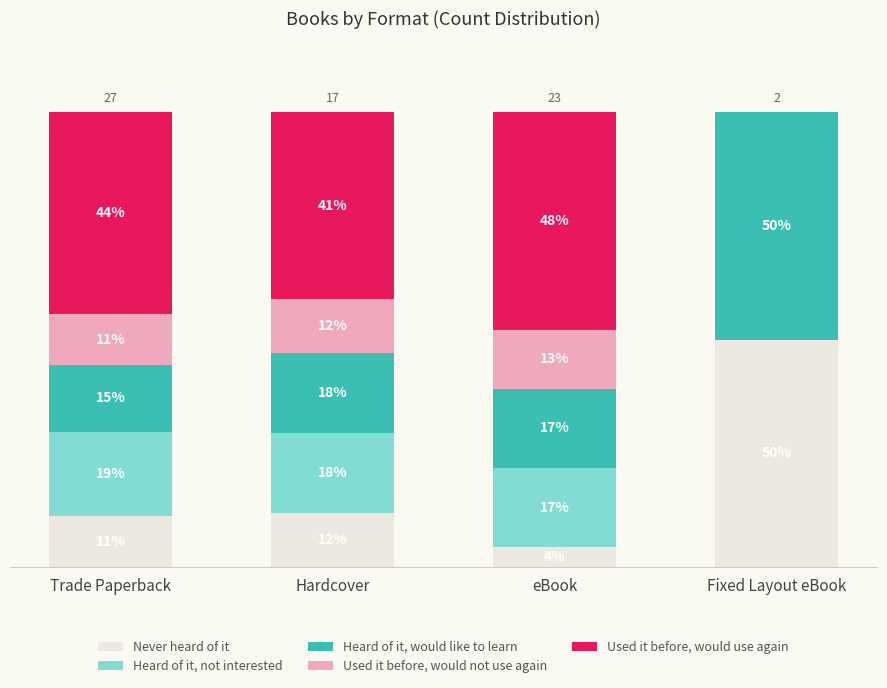

What is the label of the 1st bar from the left?

Trade Paperback